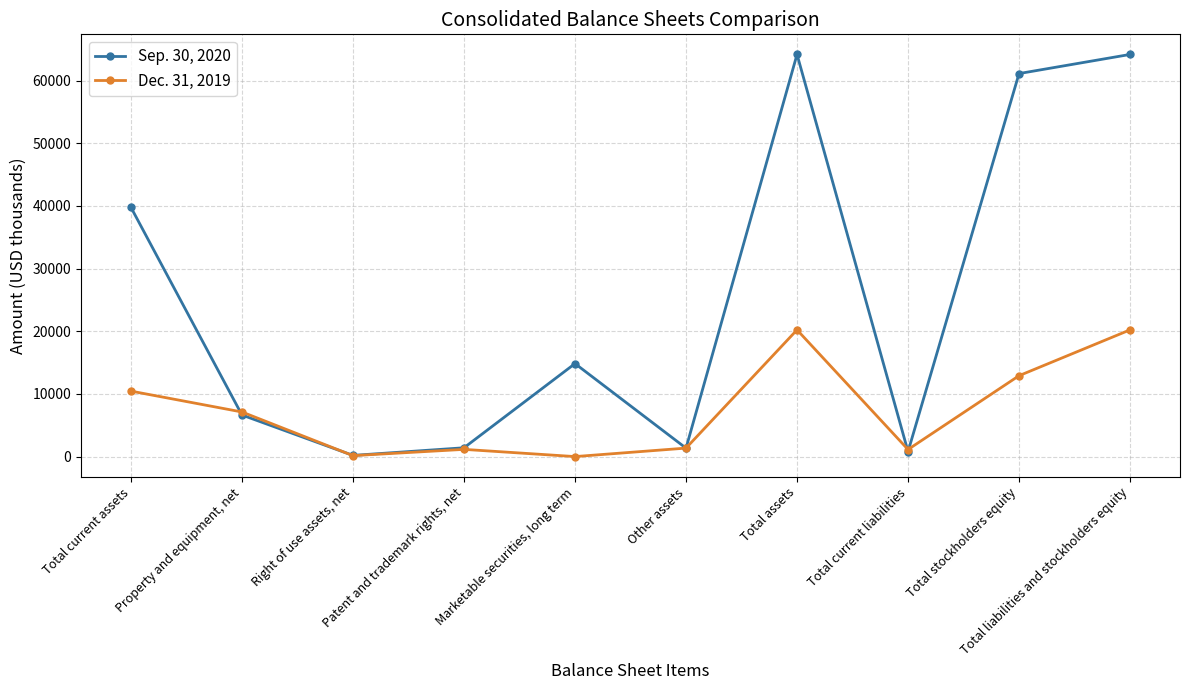

What is the maximum value shown in the chart?

64164